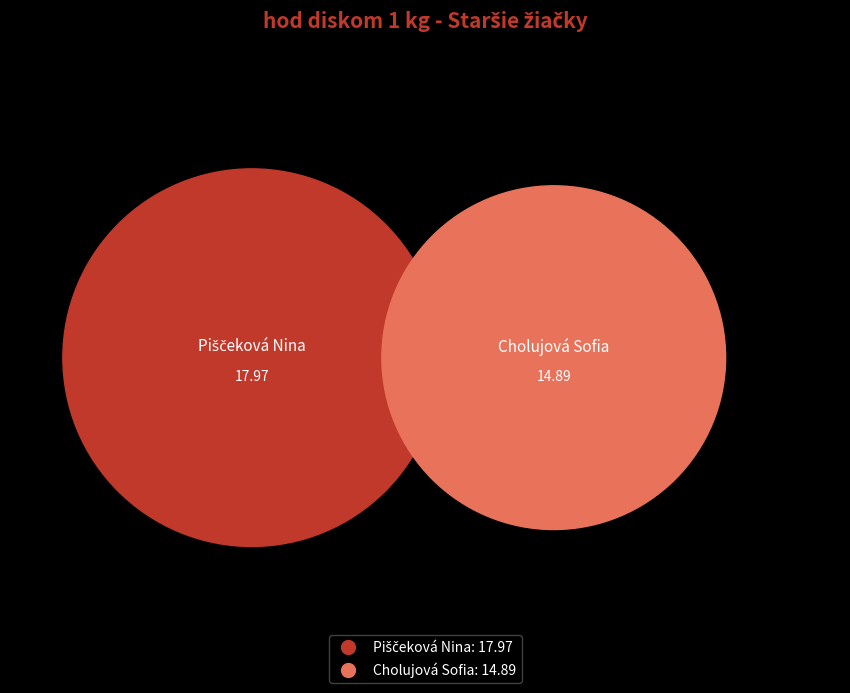

What is the change in value from Piščeková Nina to Cholujová Sofia?

-3.1